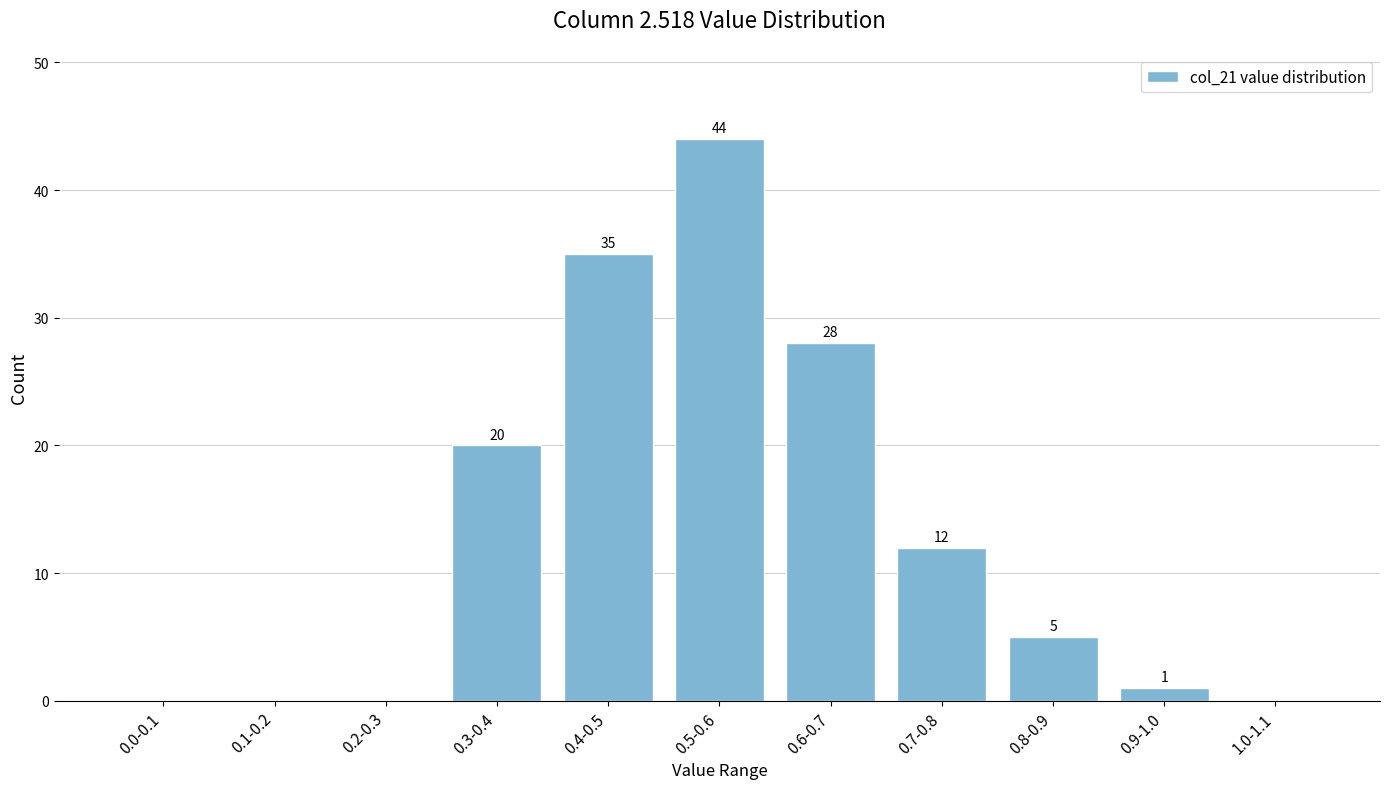

Reading right to left, extract all data points from this chart.

1.0-1.1=0	0.9-1.0=1	0.8-0.9=5	0.7-0.8=12	0.6-0.7=28	0.5-0.6=44	0.4-0.5=35	0.3-0.4=20	0.2-0.3=0	0.1-0.2=0	0.0-0.1=0